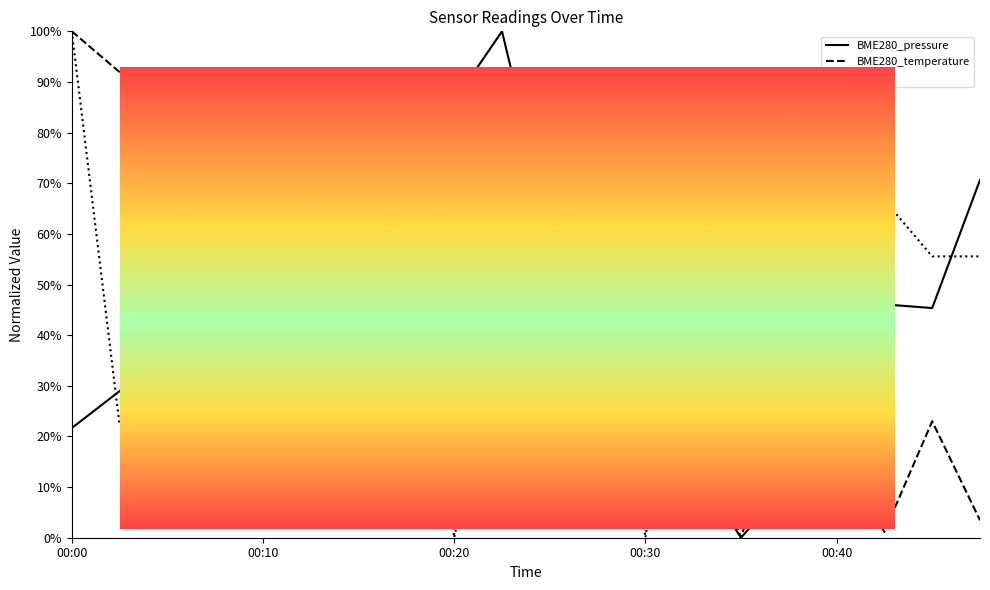

What is the value of the Signal point at the 6th from the left?

0.7